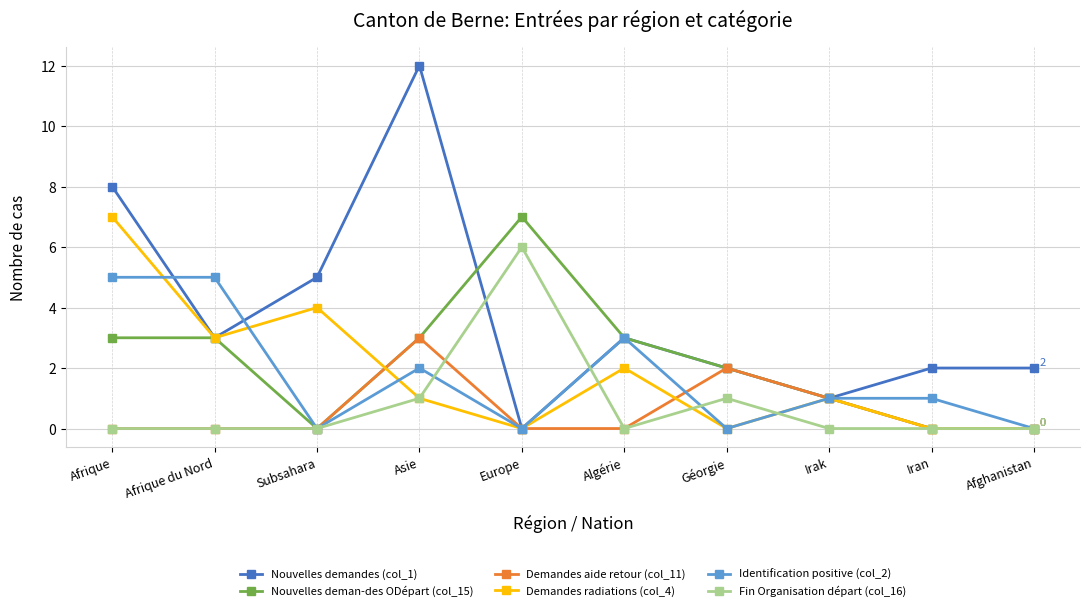

What are all the series names shown in the legend?

Nouvelles demandes (col_1), Nouvelles deman-des ODépart (col_15), Demandes aide retour (col_11), Demandes radiations (col_4), Identification positive (col_2), Fin Organisation départ (col_16)